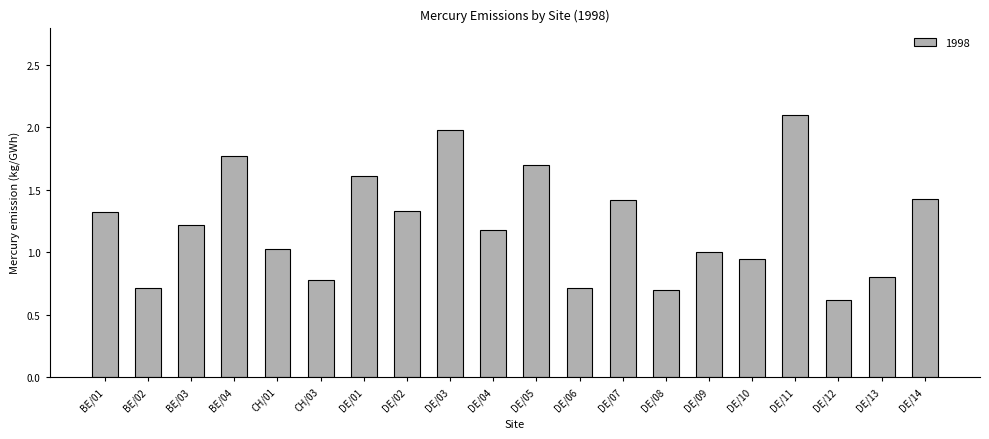

What is the change in value from DE/04 to DE/11?

+0.9